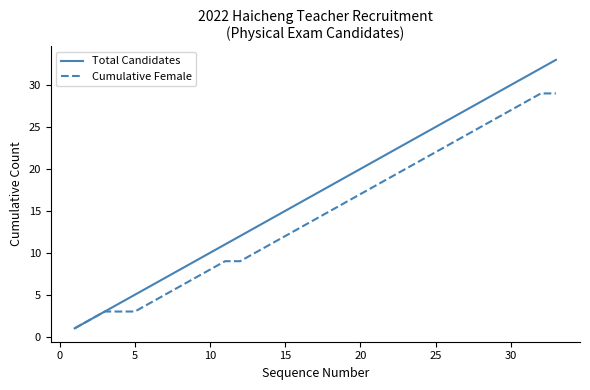

What is the minimum value shown in the chart?

1